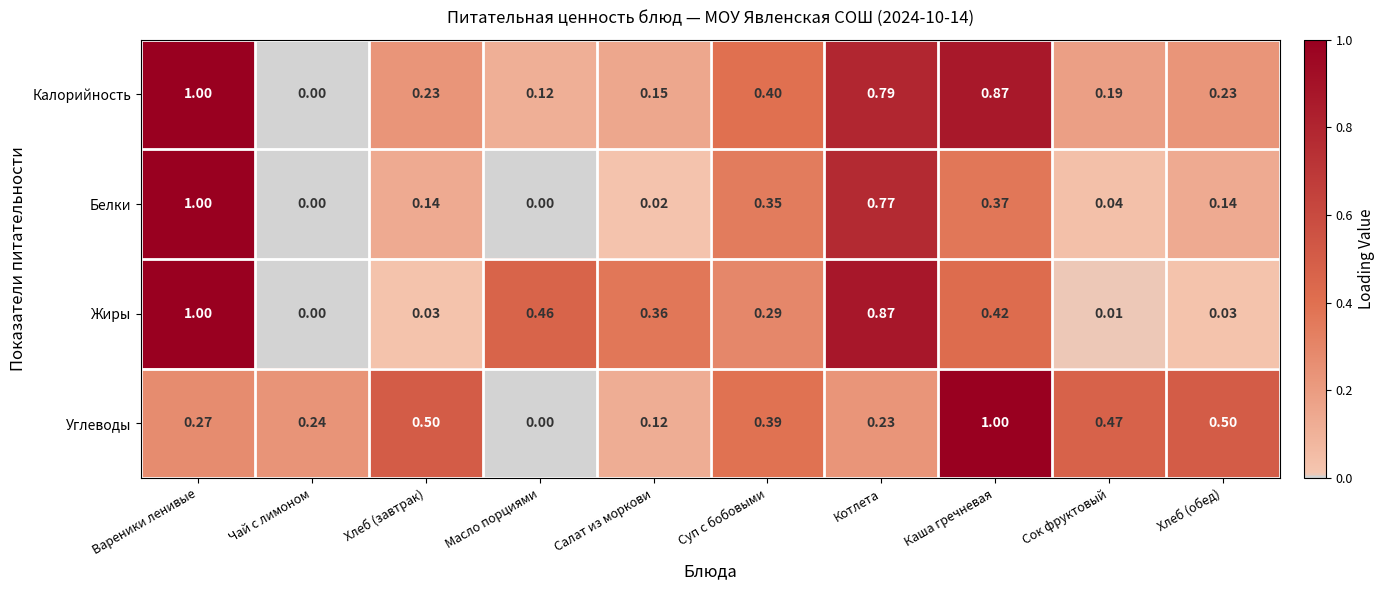

Which series changed the most between Сок фруктовый and Хлеб (обед)?

Белки